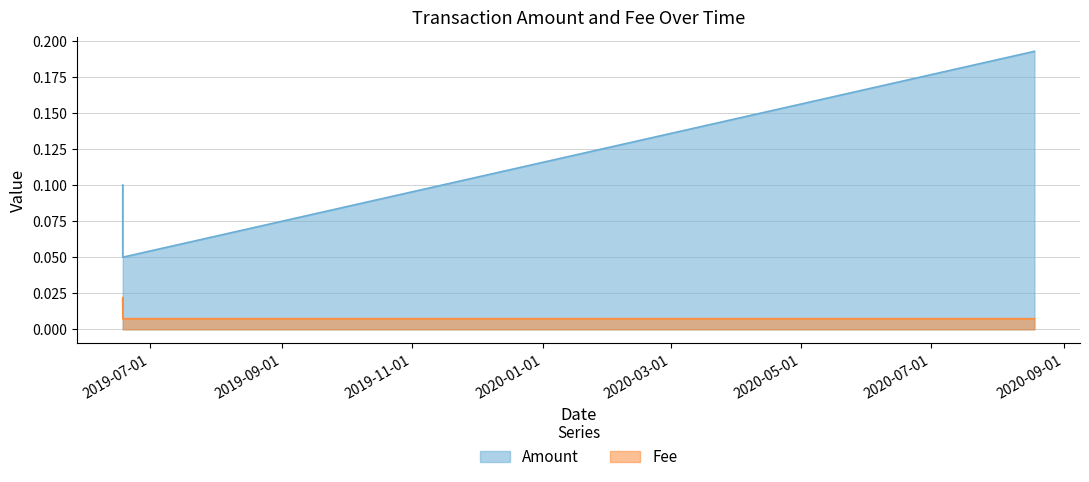

In Fee, how many points are higher than both neighbors (excluding endpoints)?

1